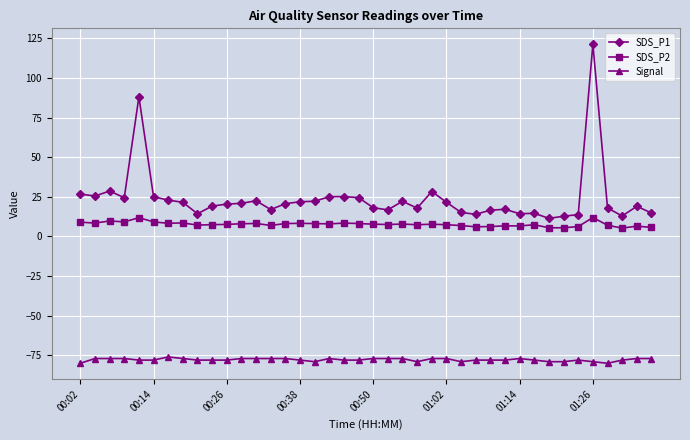

Which series has the largest total across all categories?

SDS_P1